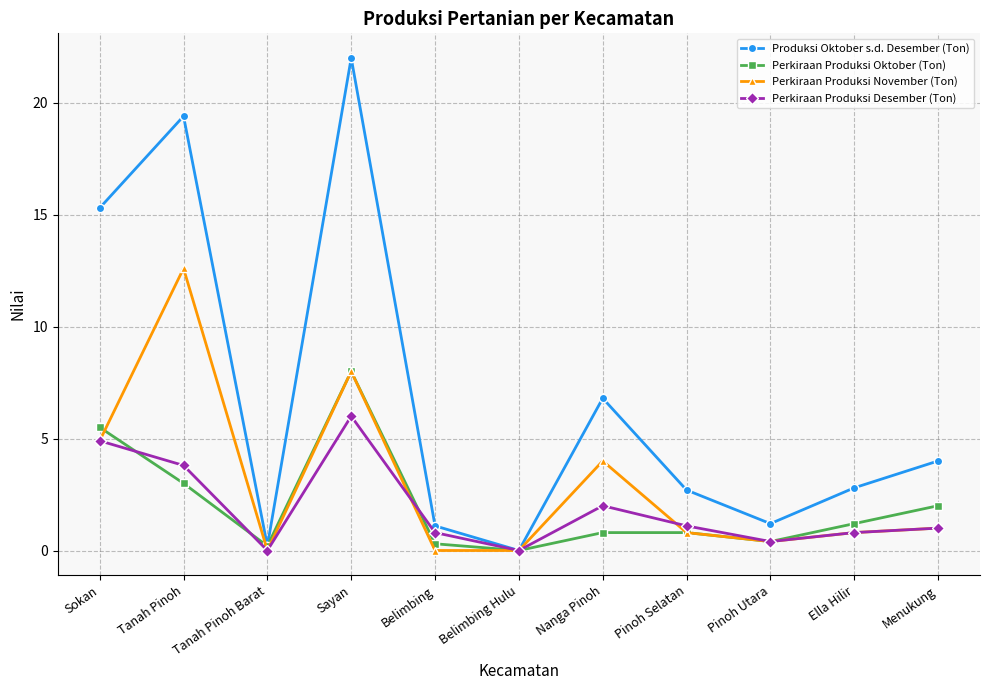

What is the difference between the maximum and second lowest values in the Produksi Oktober s.d. Desember (Ton) series?

21.8